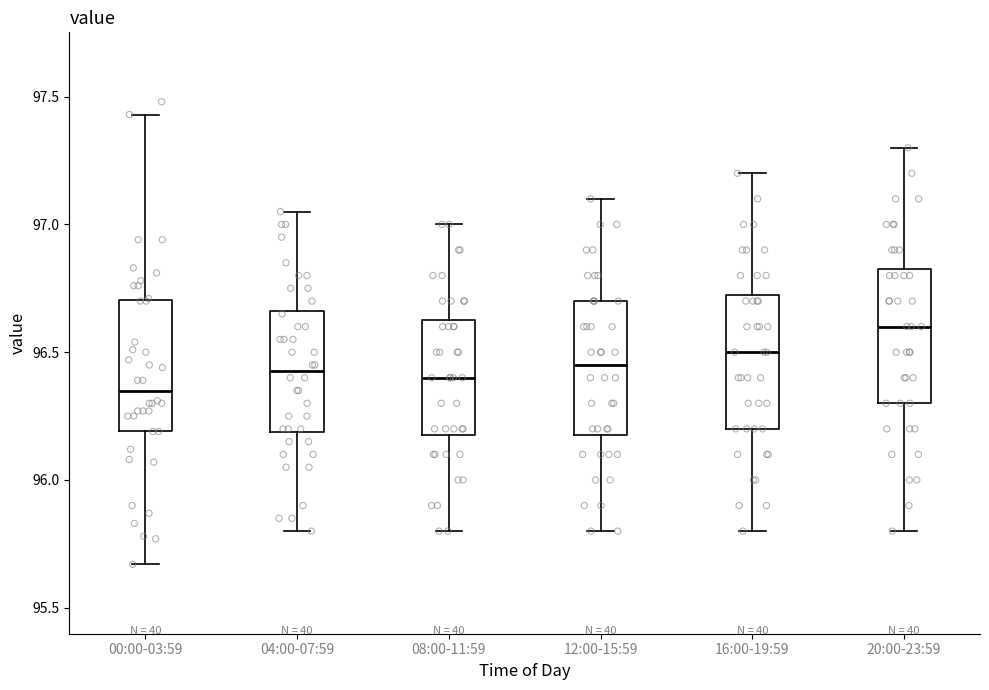

Reading left to right, transcribe this box plot: for each box, give where its median line is, the range the box spans, and where its two whiskers end, as read against the y-axis. The values are not printed on the chart, so give them approximately, as read against the axis.

00:00-03:59: median 96.35, box 96.20 to 96.70, whiskers 95.65 to 97.45
04:00-07:59: median 96.45, box 96.20 to 96.65, whiskers 95.80 to 97.05
08:00-11:59: median 96.40, box 96.20 to 96.65, whiskers 95.80 to 97.00
12:00-15:59: median 96.45, box 96.20 to 96.70, whiskers 95.80 to 97.10
16:00-19:59: median 96.50, box 96.20 to 96.75, whiskers 95.80 to 97.20
20:00-23:59: median 96.60, box 96.30 to 96.85, whiskers 95.80 to 97.30